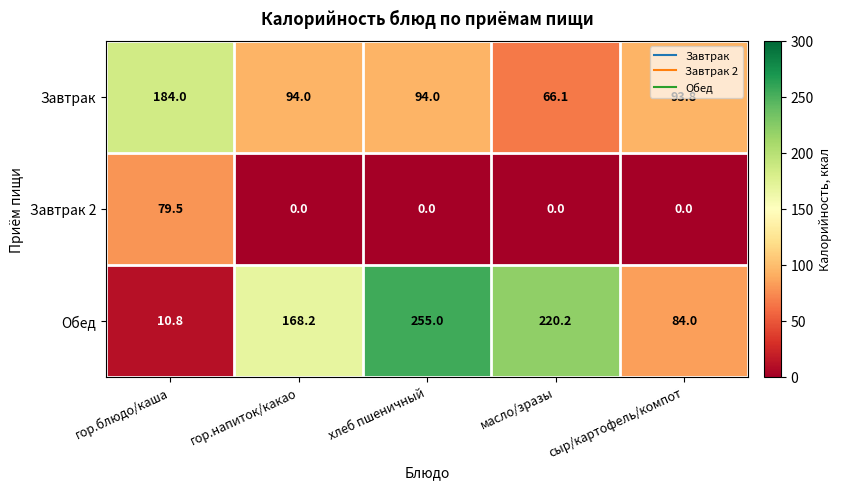

How many values in Завтрак 2 are above zero?

1